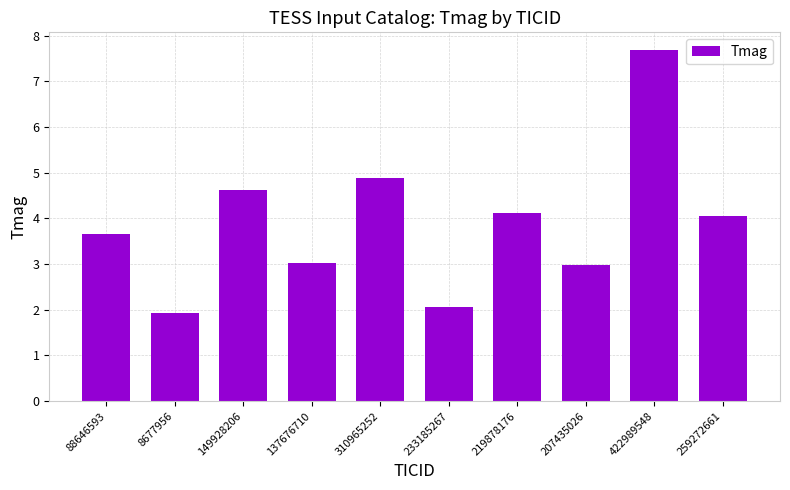

Reading left to right, list all the values displayed in this chart.

3.7	1.9	4.6	3.0	4.9	2.1	4.1	3.0	7.7	4.1